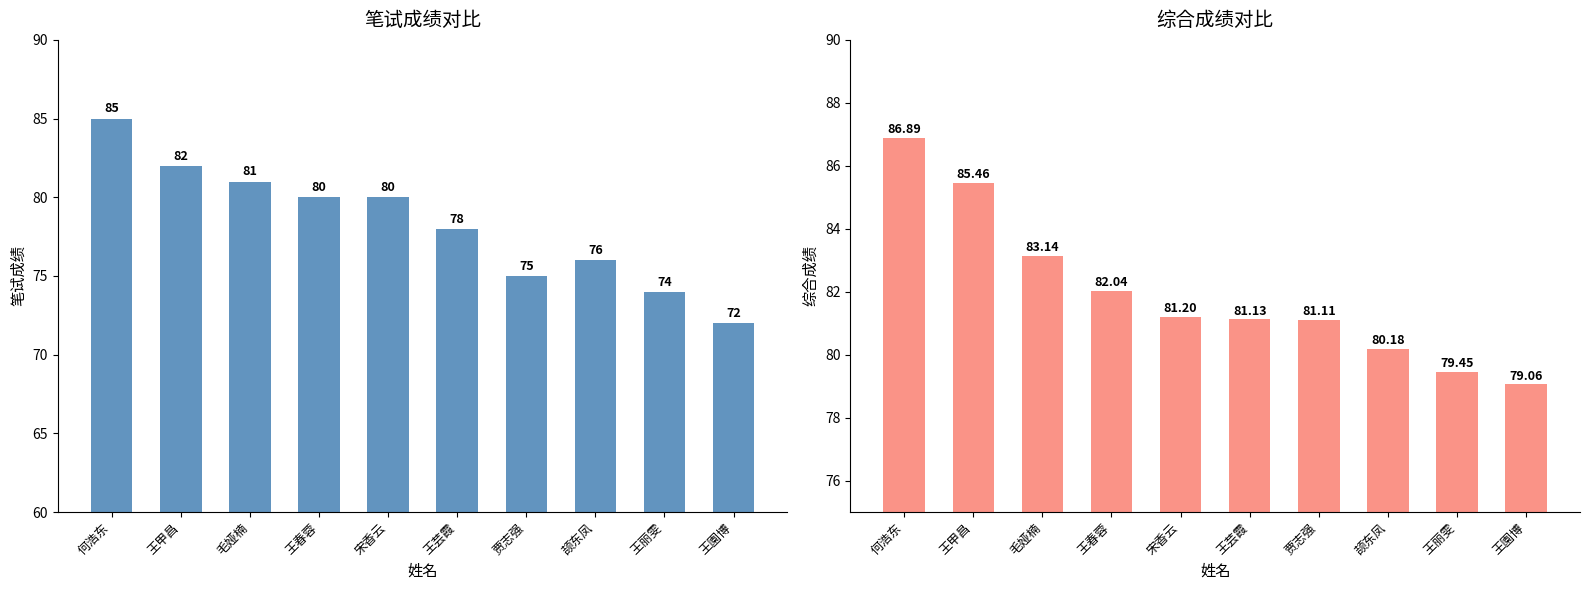

Which series changed the most between 贾志强 and 王丽雯?

综合成绩